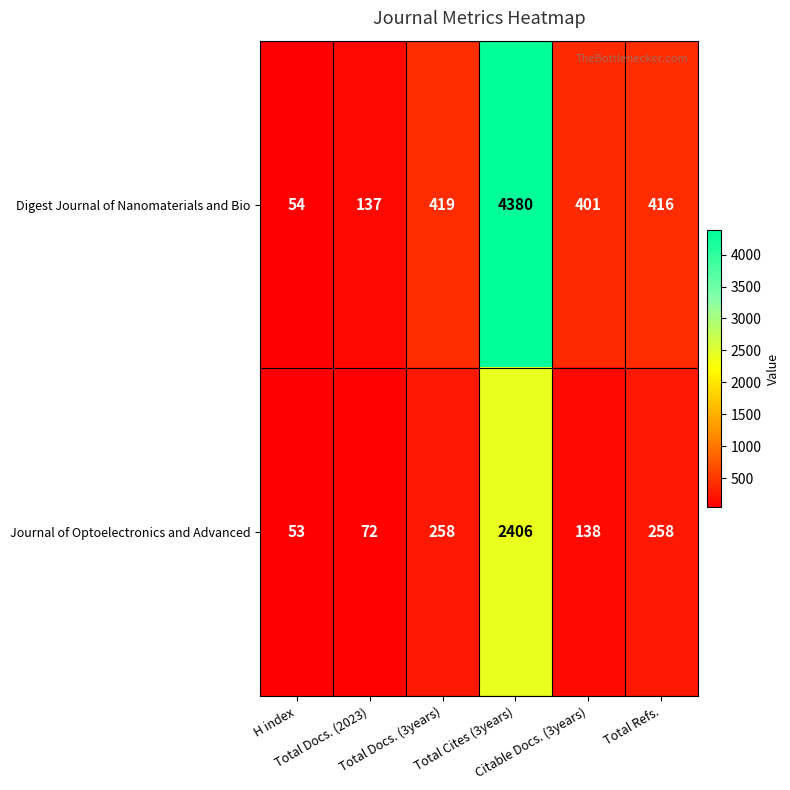

List the series in order of their overall mean, highest first.

Digest Journal of Nanomaterials and Bio, Journal of Optoelectronics and Advanced